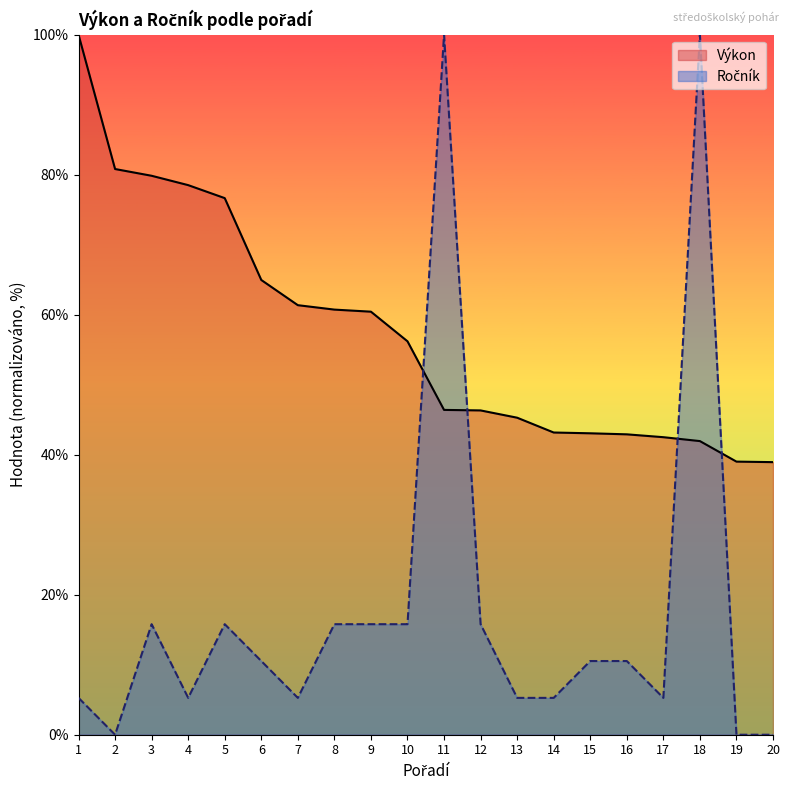

What are all the series names shown in the legend?

Výkon, Ročník